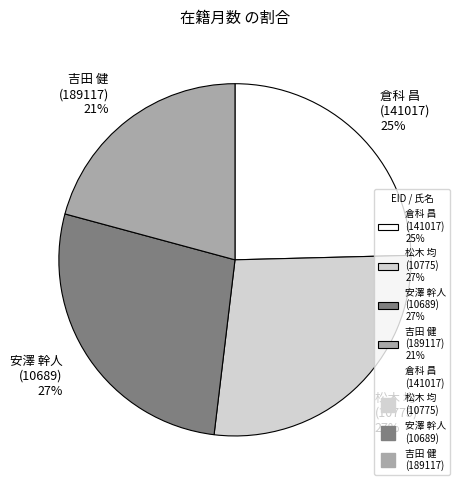

What percentage is the 吉田 健 (189117) 21% slice, to the nearest percent?

21%